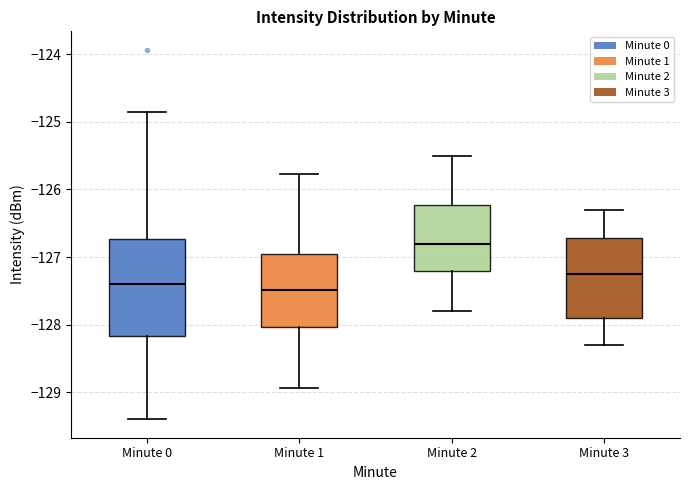

Reading left to right, transcribe this box plot: for each box, give where its median line is, the range the box spans, and where its two whiskers end, as read against the y-axis. The values are not printed on the chart, so give them approximately, as read against the axis.

Minute 0: median -127.4, box -128.2 to -126.7, whiskers -129.4 to -124.9
Minute 1: median -127.5, box -128.0 to -127.0, whiskers -128.9 to -125.8
Minute 2: median -126.8, box -127.2 to -126.2, whiskers -127.8 to -125.5
Minute 3: median -127.2, box -127.9 to -126.7, whiskers -128.3 to -126.3